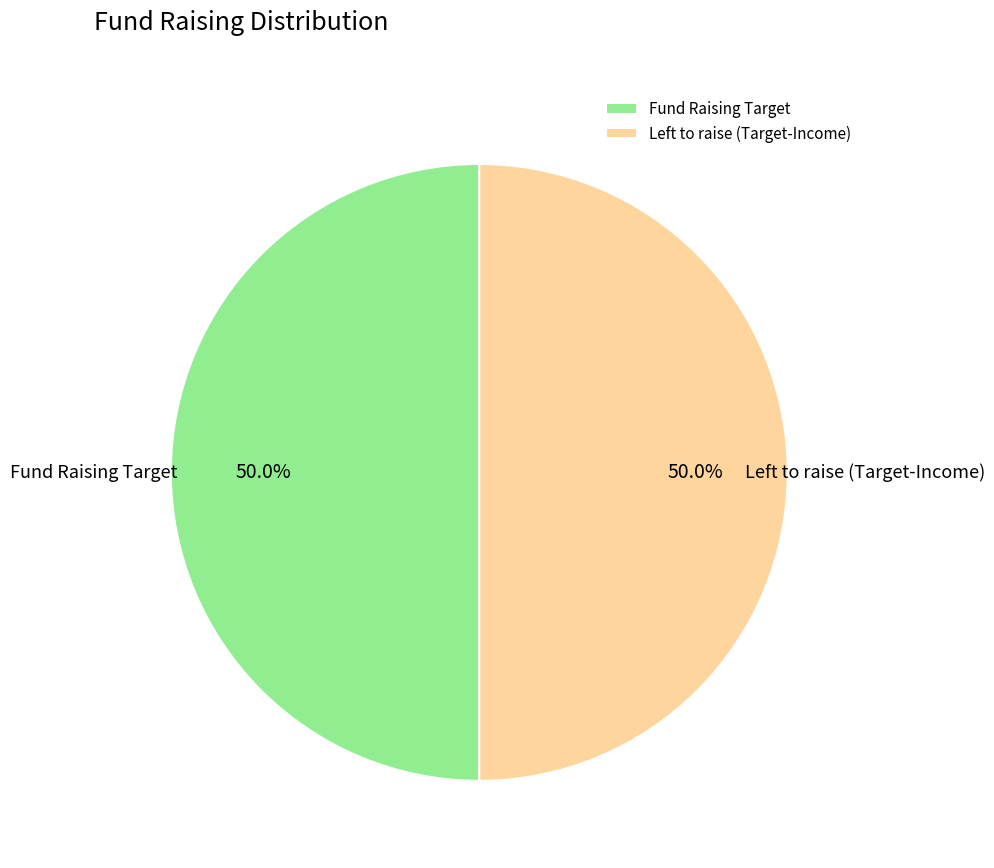

How many slices are in this pie chart?

2